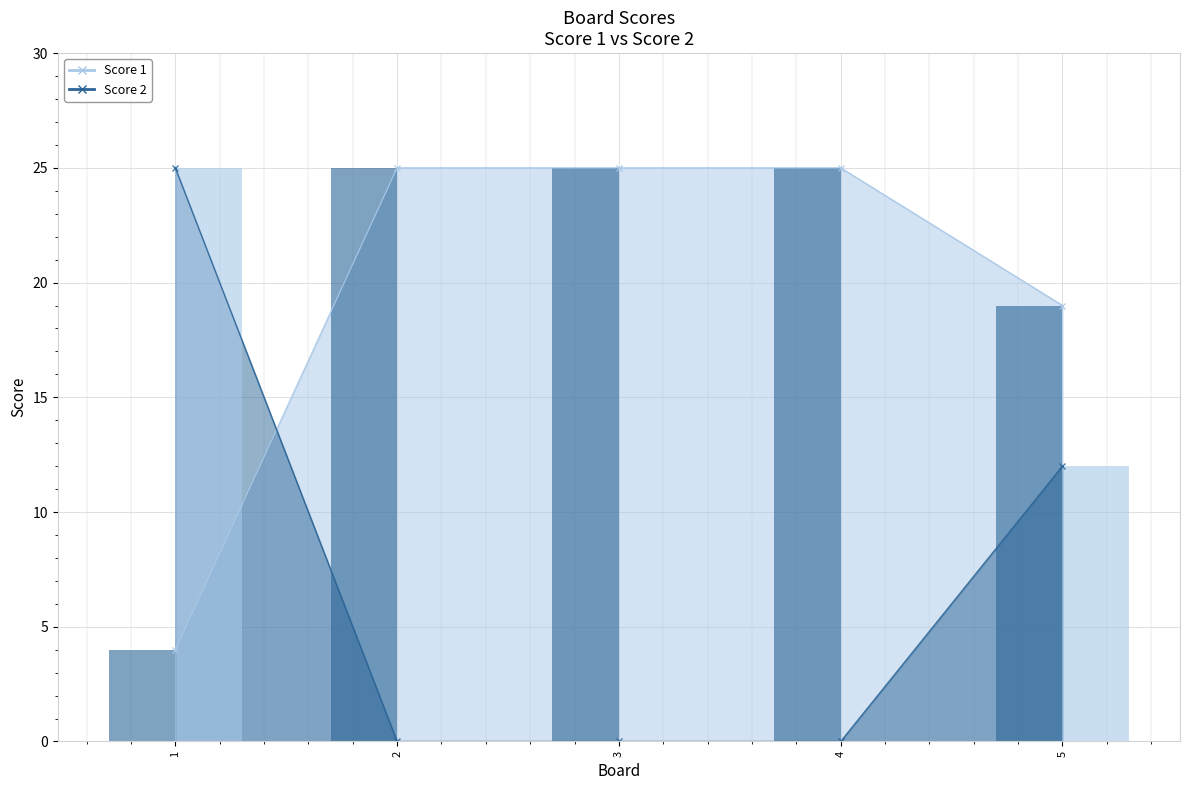

At 3, list the series in order from largest to smallest.

Score 1, Score 2